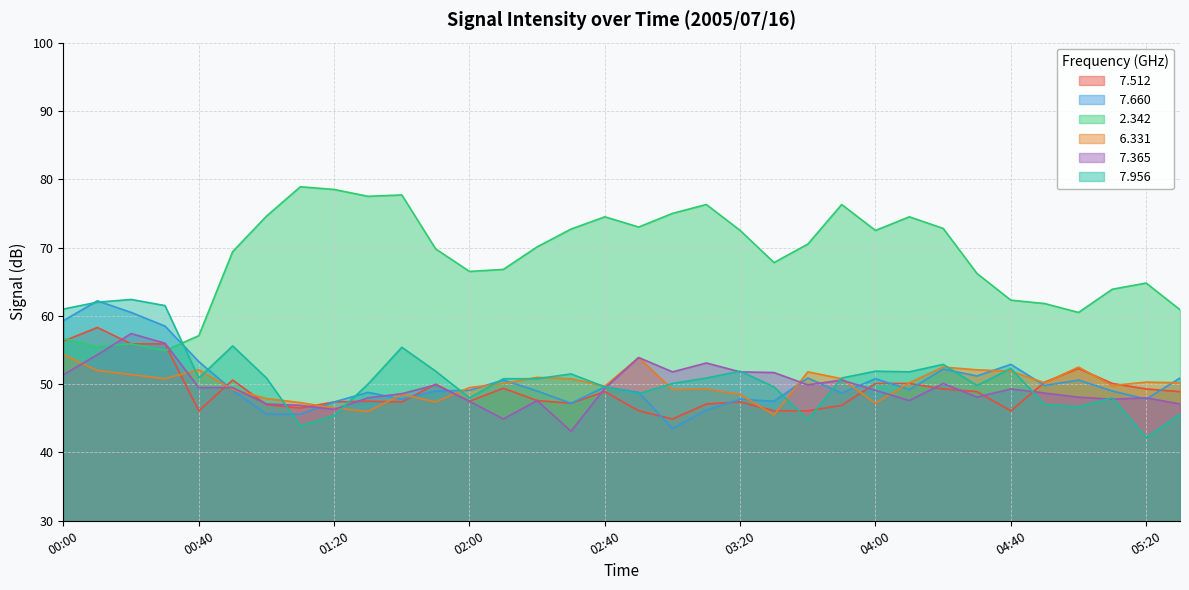

Which category has the lowest value in the   7.512 series?

03:00